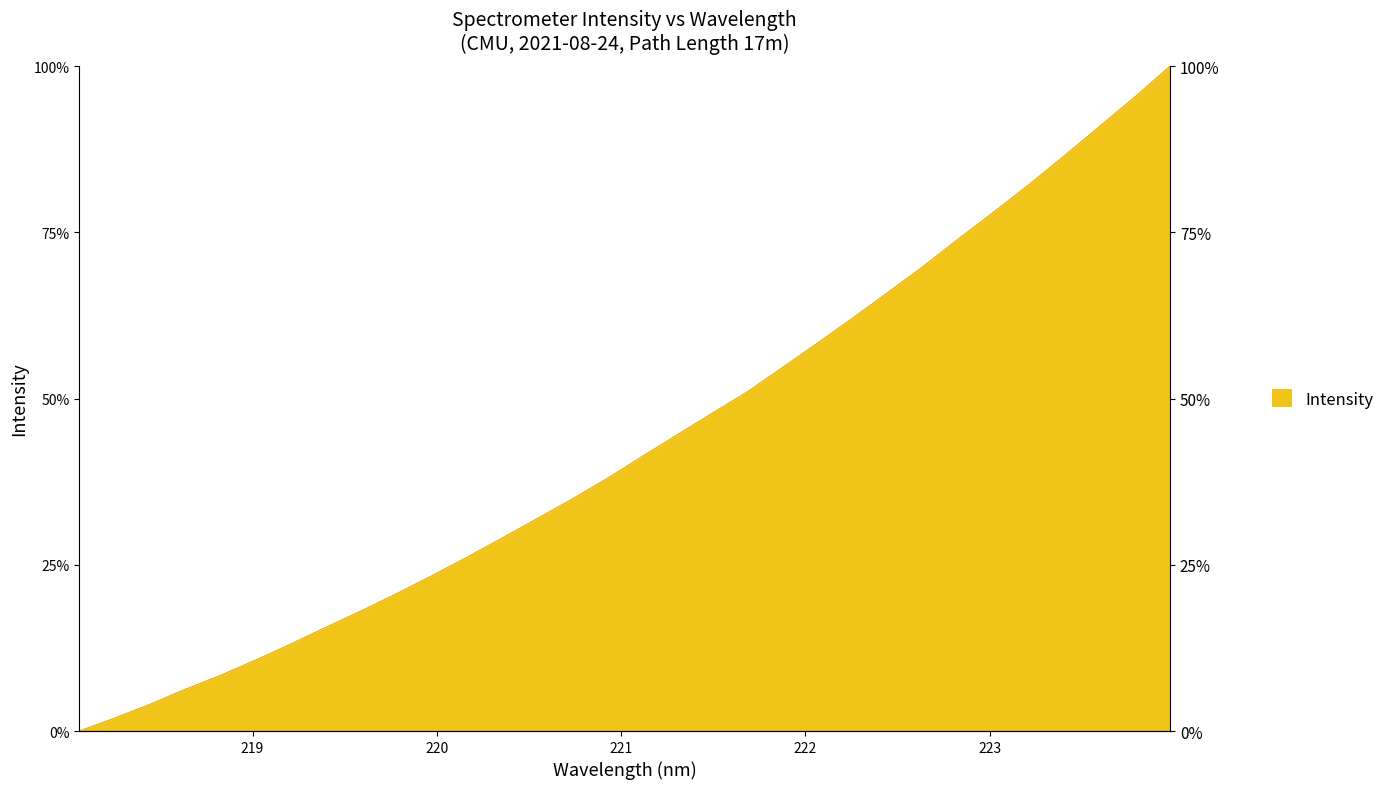

Is it true that the value at 219.0156 is 10.7?

True